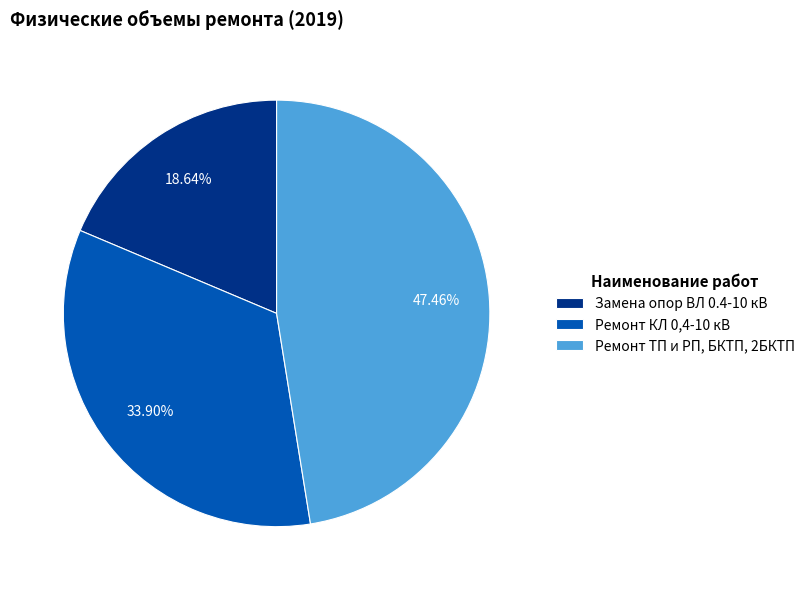

To the nearest percent, what percentage of the pie is Ремонт ТП и РП, БКТП, 2БКТП?

47%